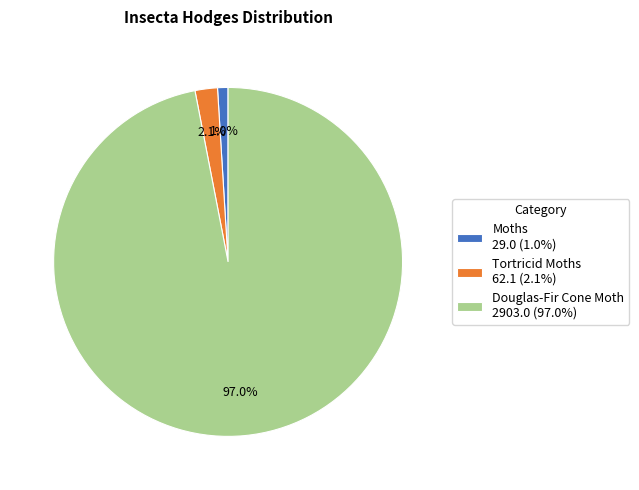

How many slices are in this pie chart?

3